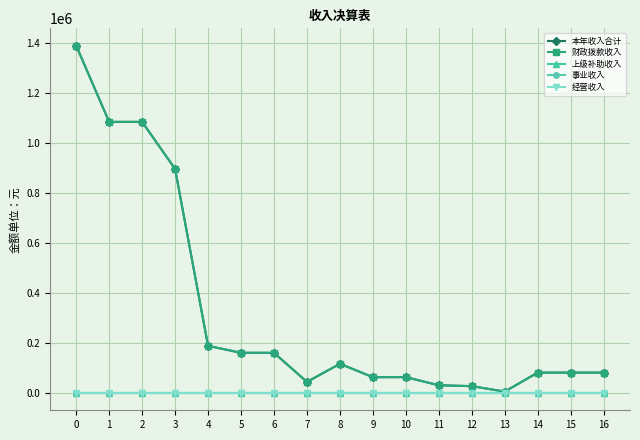

Is this an area chart (filled region under the line)?

No